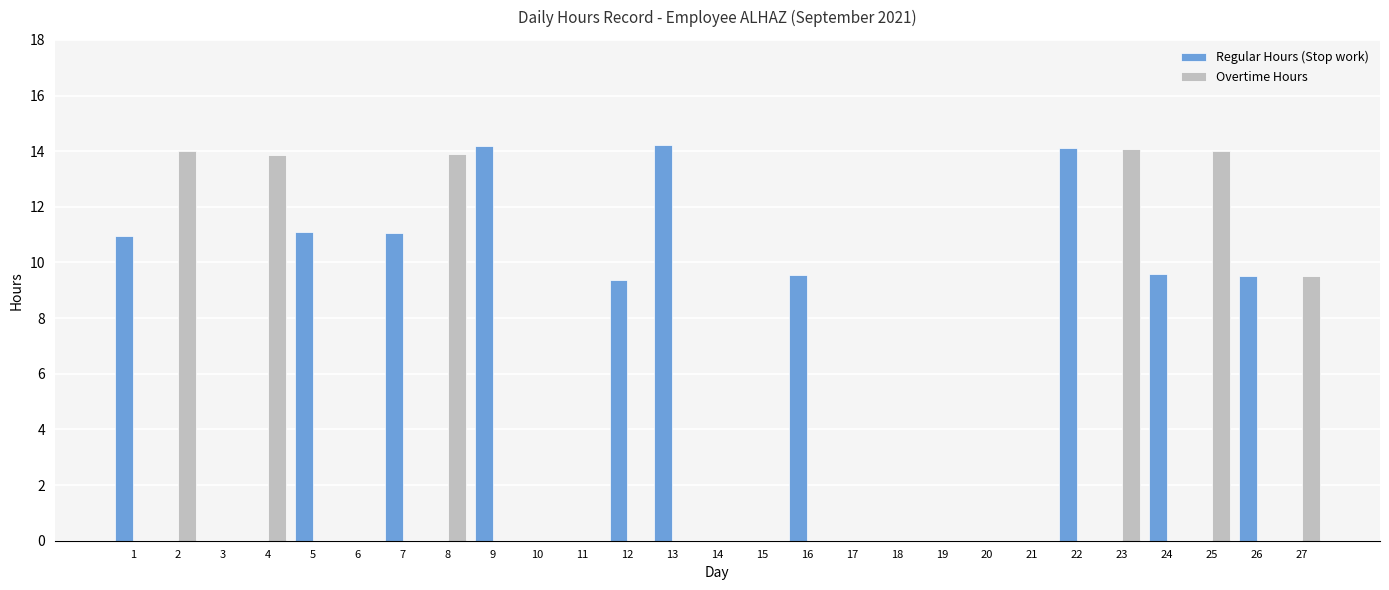

What is the greatest value displayed?

14.2